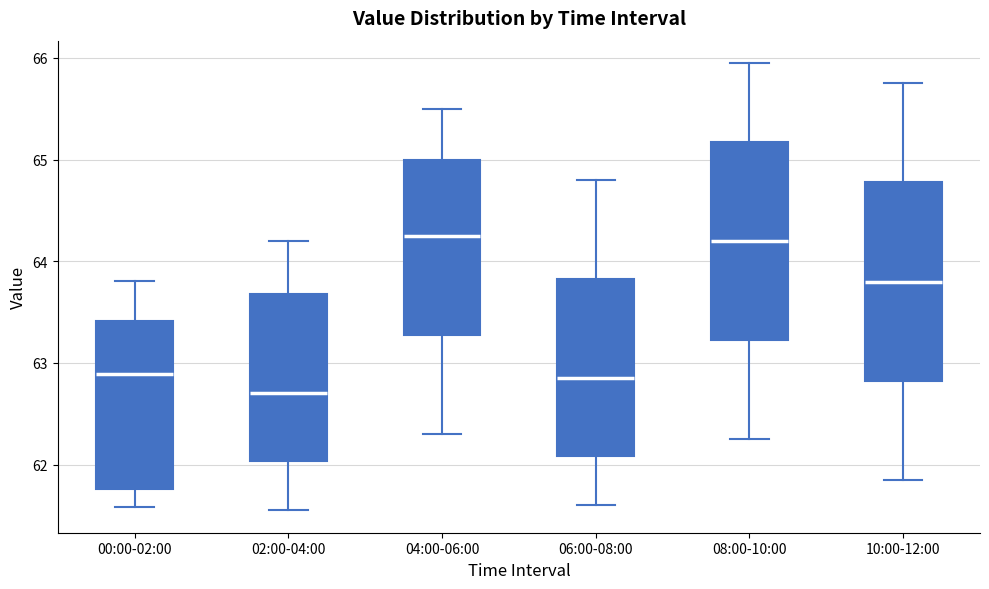

Where is the lower edge of the box for 08:00-10:00 on the y-axis? The values are not printed on the chart, so give them approximately, as read against the axis.

63.2